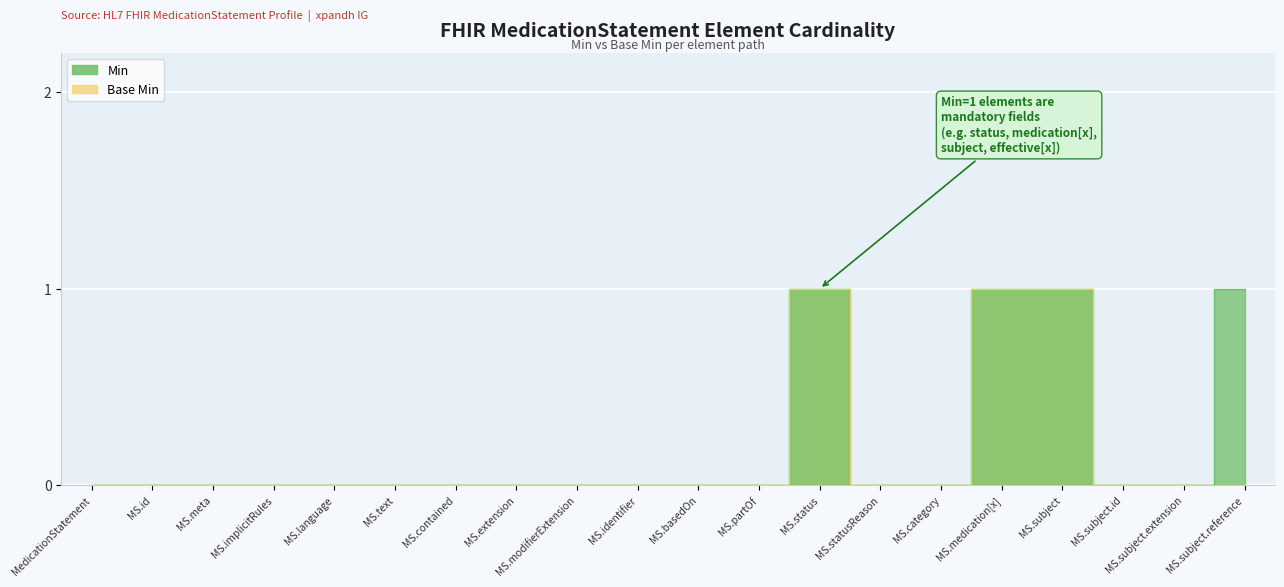

What is the difference between the maximum and minimum values in the Min series?

1